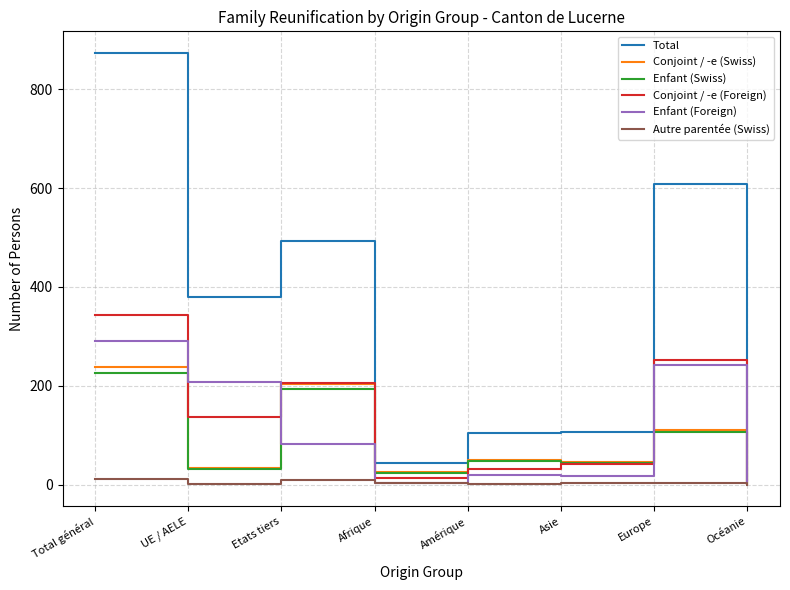

Where is Total nearest to the value 441?

Etats tiers